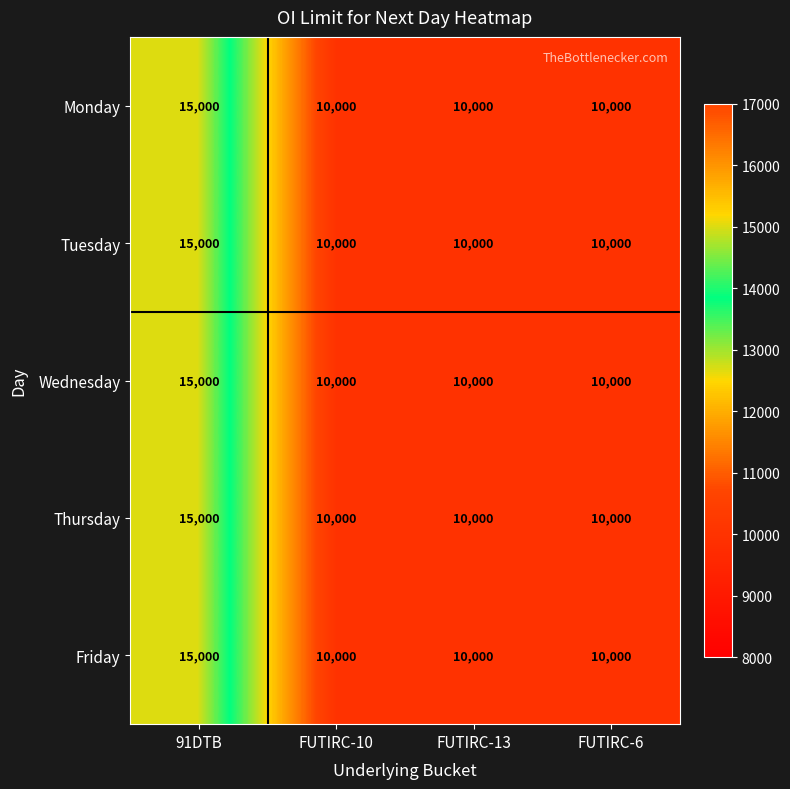

Count the number of data series in this chart.

5